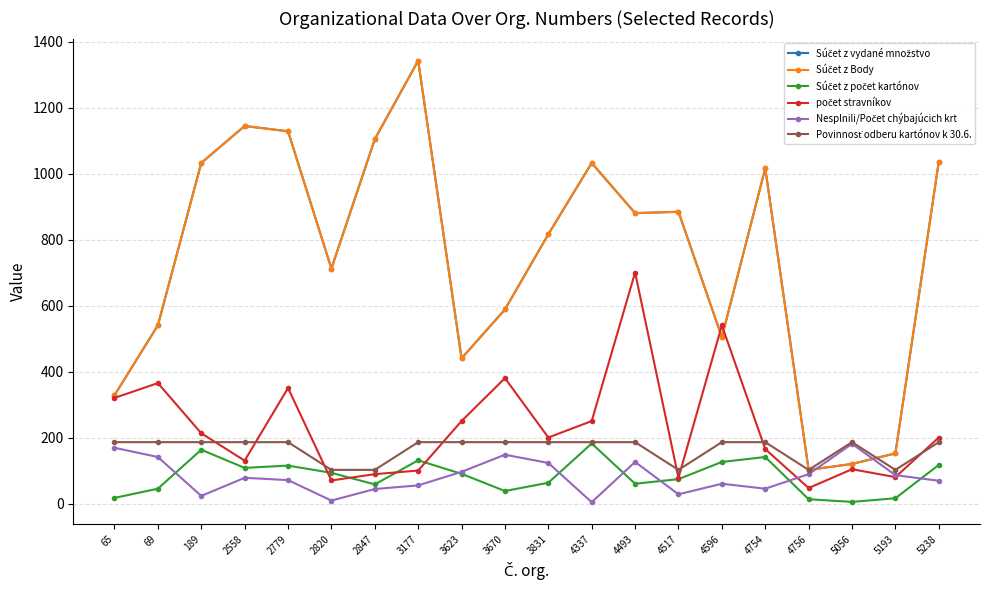

Which series changed the most between 3831 and 4754?

Súčet z vydané množstvo